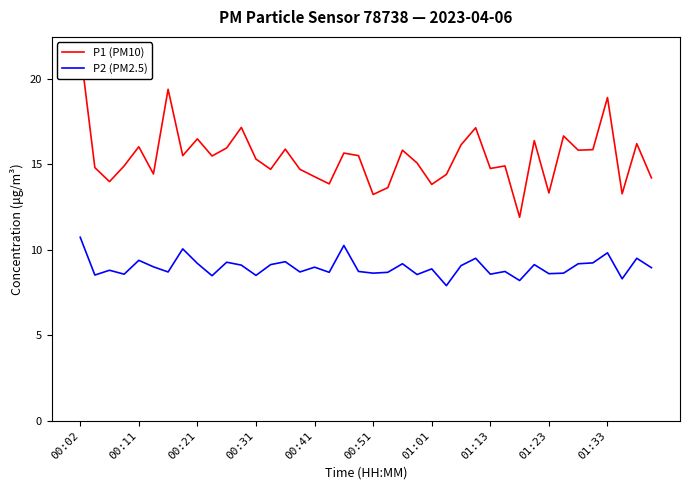

Which category has the highest value across all series?

00:02